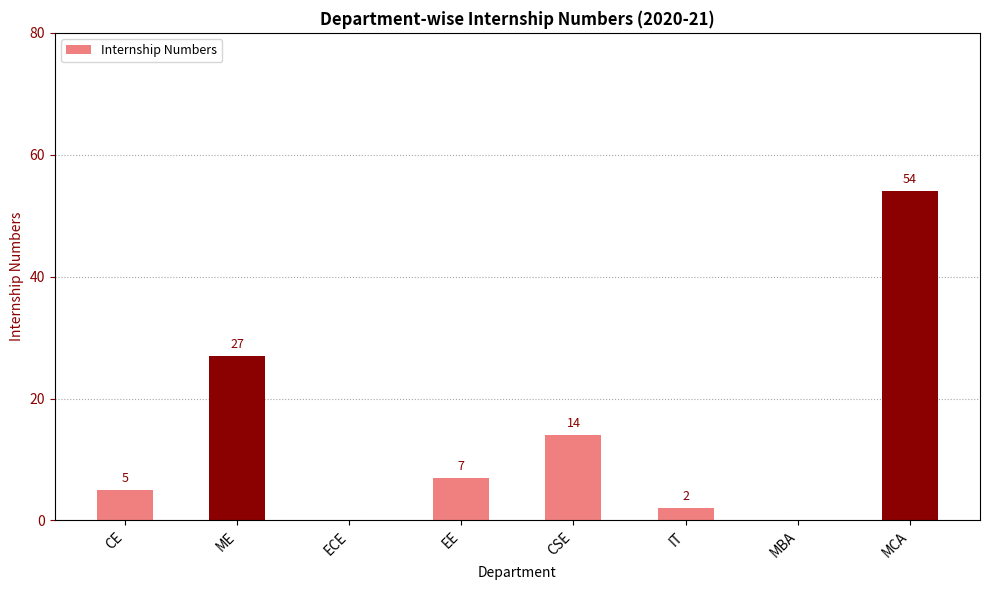

Is it true that the value at CSE is 20?

False